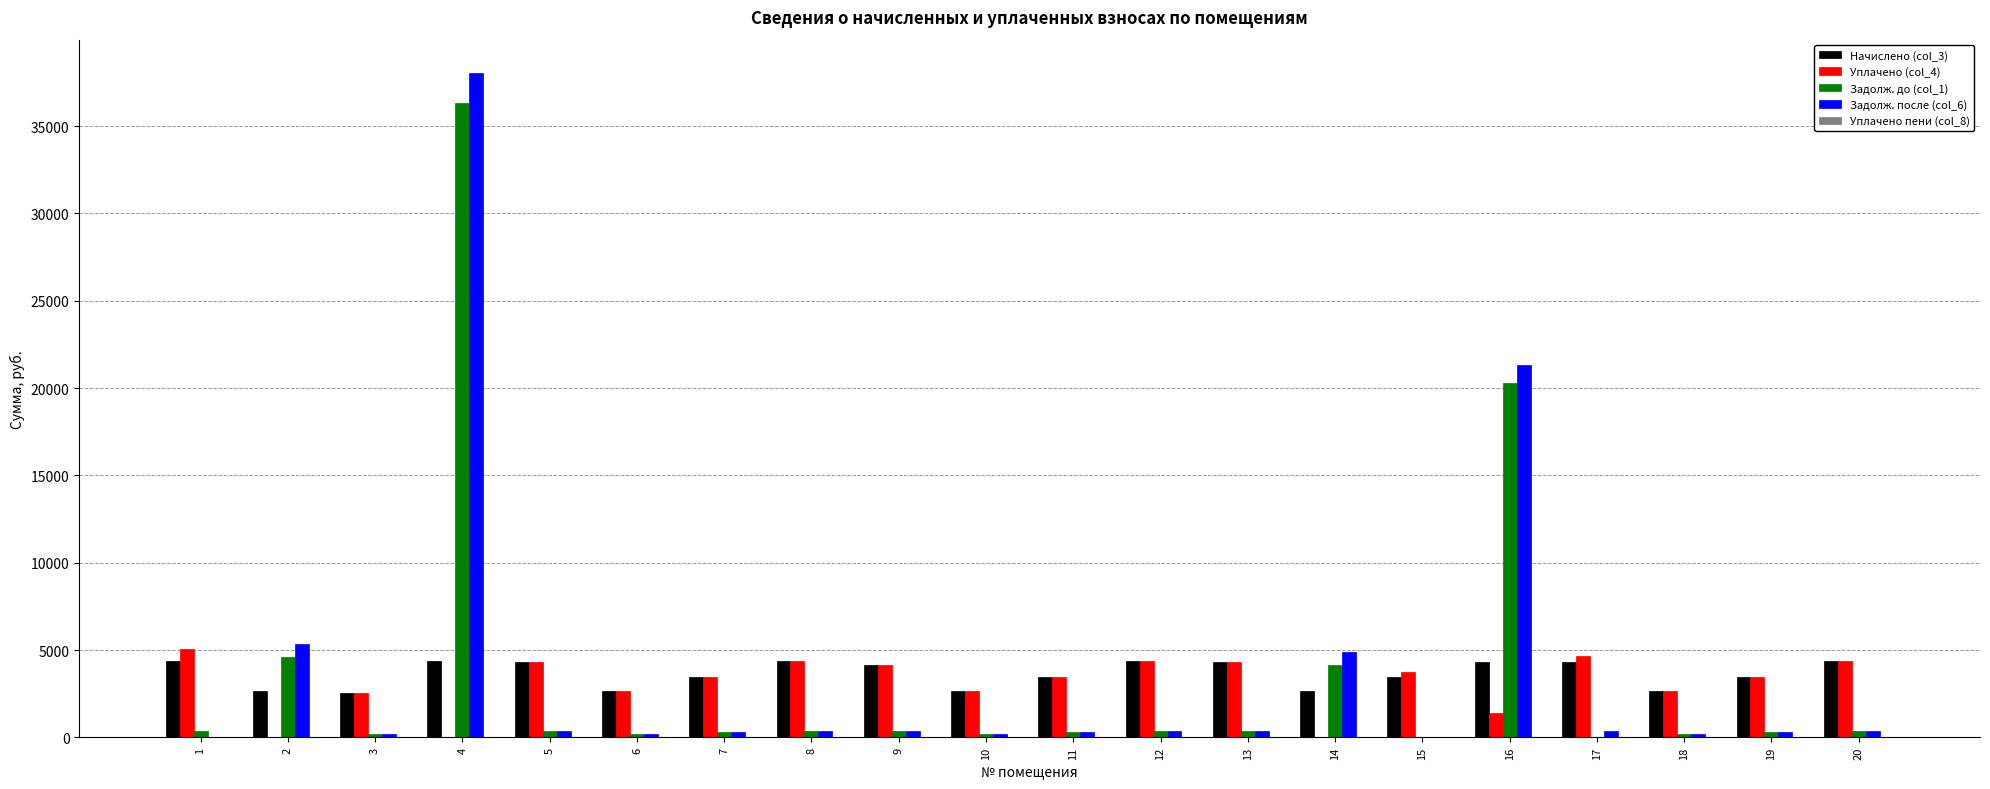

What is the maximum value shown in the chart?

38041.4